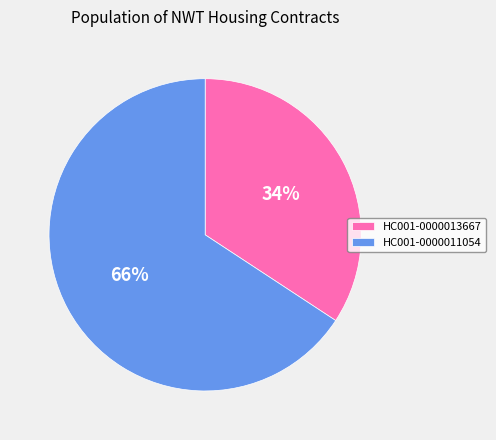

Is HC001-0000013667 the majority of the pie?

No